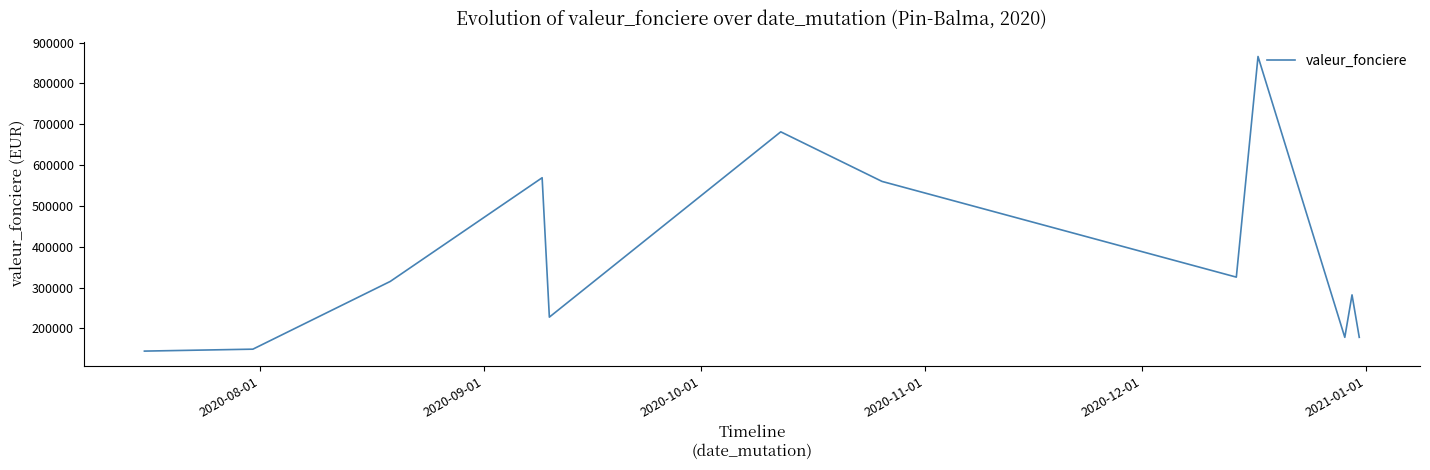

What is the maximum value shown in the chart?

866000.0